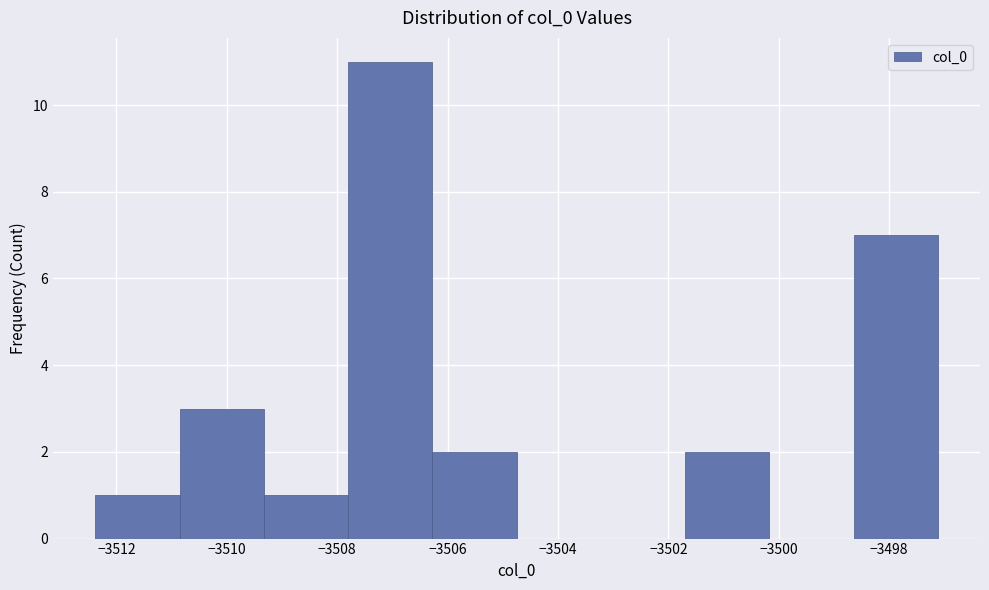

Over which range of the x-axis is the bar tallest?

-3507.8 to -3506.2